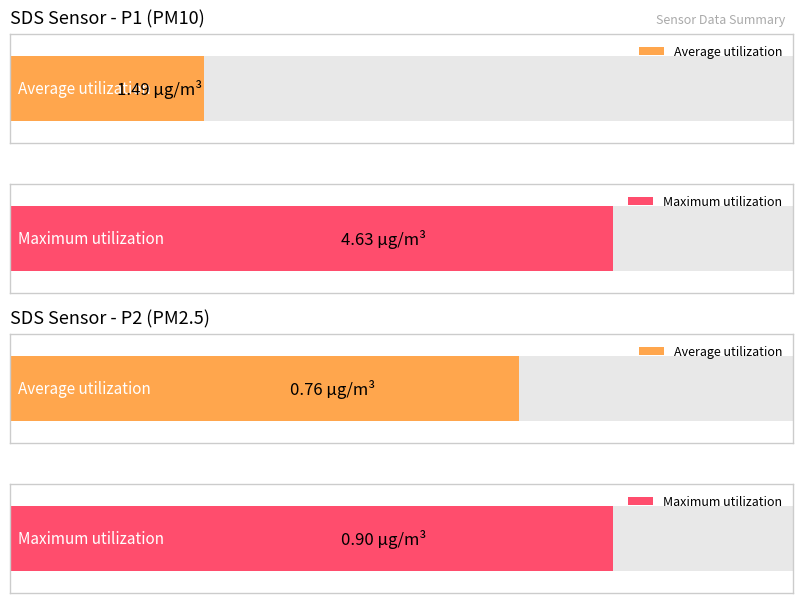

Rank the series by their maximum value, from lowest to highest.

SDS_P2, SDS_P1